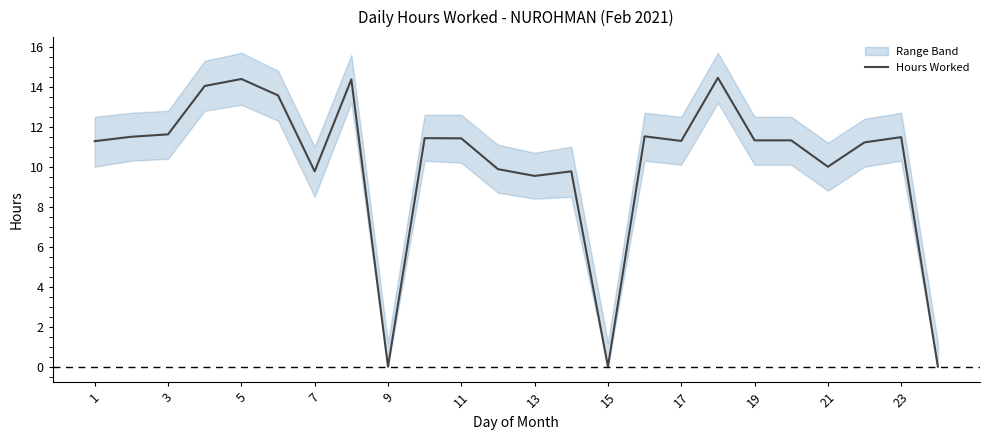

Is it true that Hours Worked equals 17.9 at 1?

False